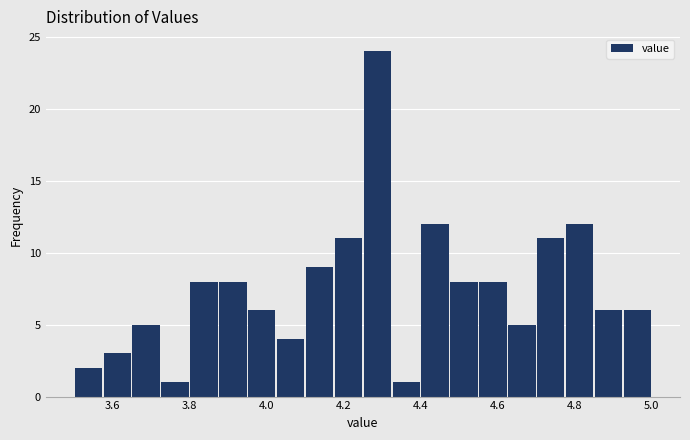

Read against the x-axis, roughly where is the centre of the tallest bar?

4.28